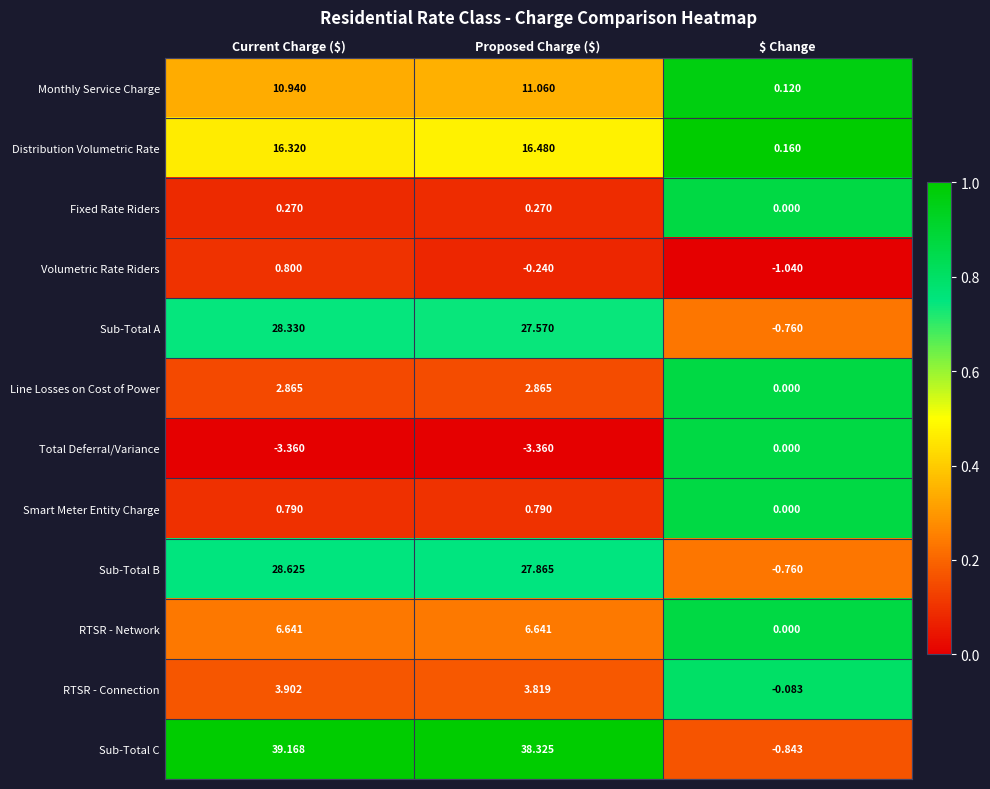

List the series in order of their peak value, highest first.

Sub-Total C, Sub-Total B, Sub-Total A, Distribution Volumetric Rate, Monthly Service Charge, RTSR - Network, RTSR - Connection, Line Losses on Cost of Power, Volumetric Rate Riders, Smart Meter Entity Charge, Fixed Rate Riders, Total Deferral/Variance